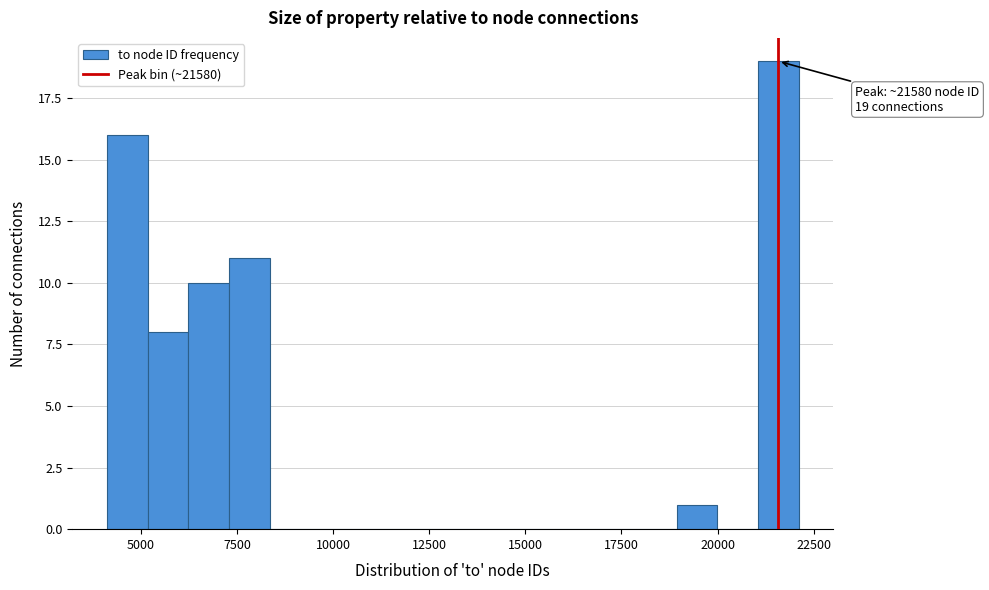

Read against the x-axis, roughly where is the centre of the tallest bar?

21500